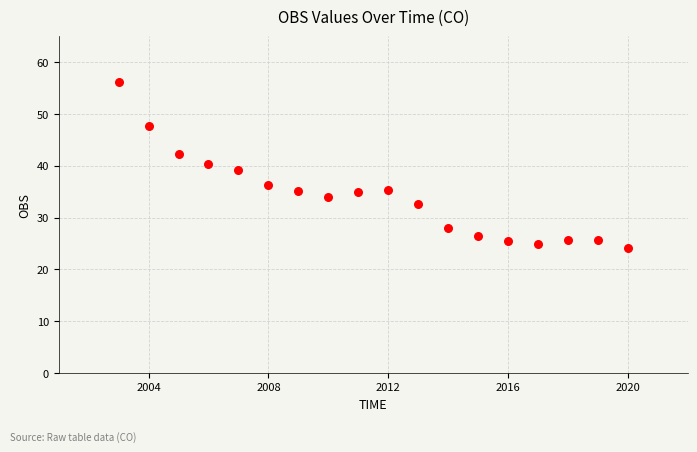

What is the range of Y values (max minus min)?

32.1